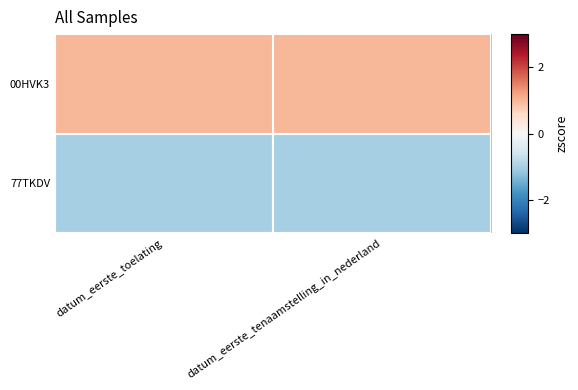

List the series in order of their peak value, lowest first.

77TKDV, 00HVK3